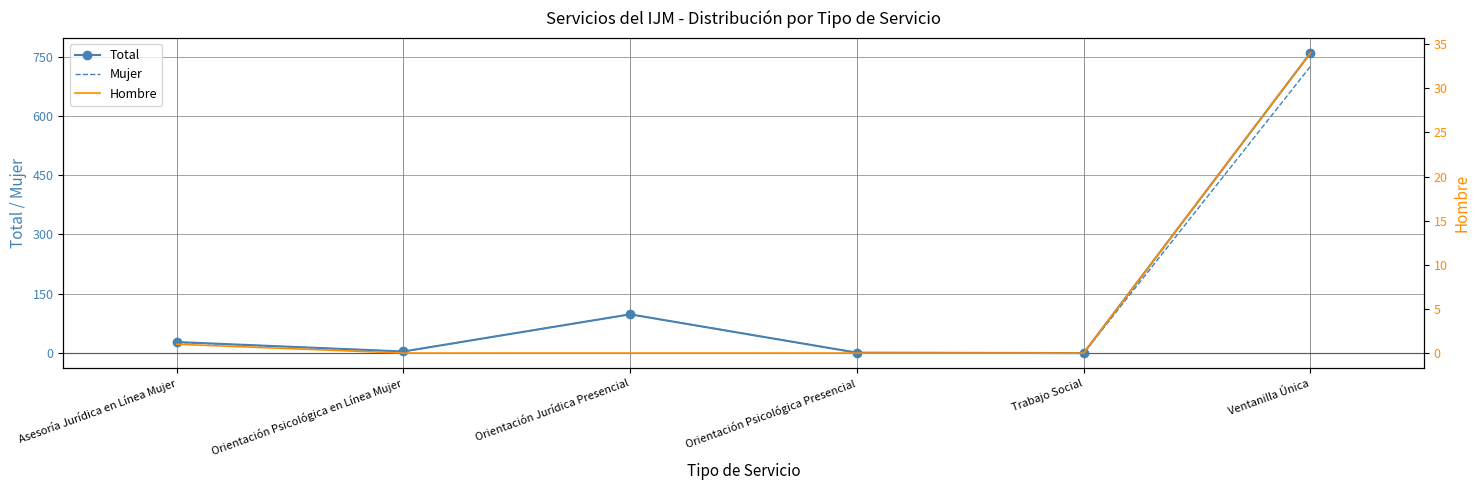

Reading right to left, extract all data points from this chart.

Total: 759	0	1	98	4	28
Mujer: 725	0	1	98	4	27
Hombre: 34	0	0	0	0	1